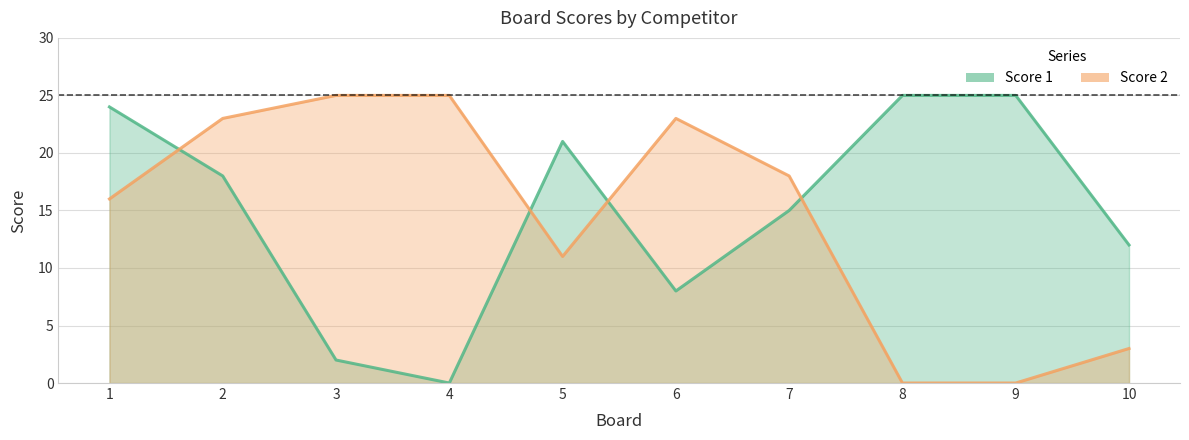

How many data points in Score 2 are less than 18?

5